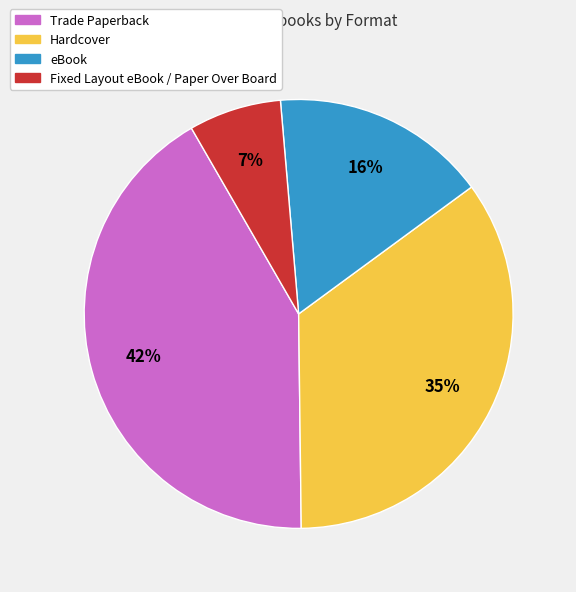

Do Fixed Layout eBook / Paper Over Board and Hardcover together represent more than half of the pie?

No